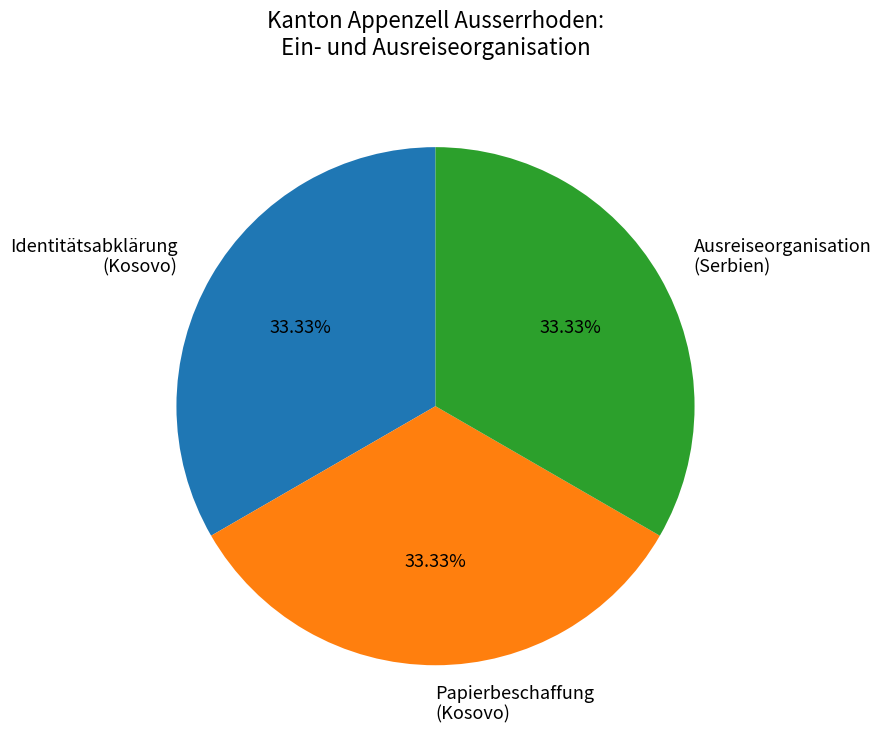

How many segments does this pie chart have?

3